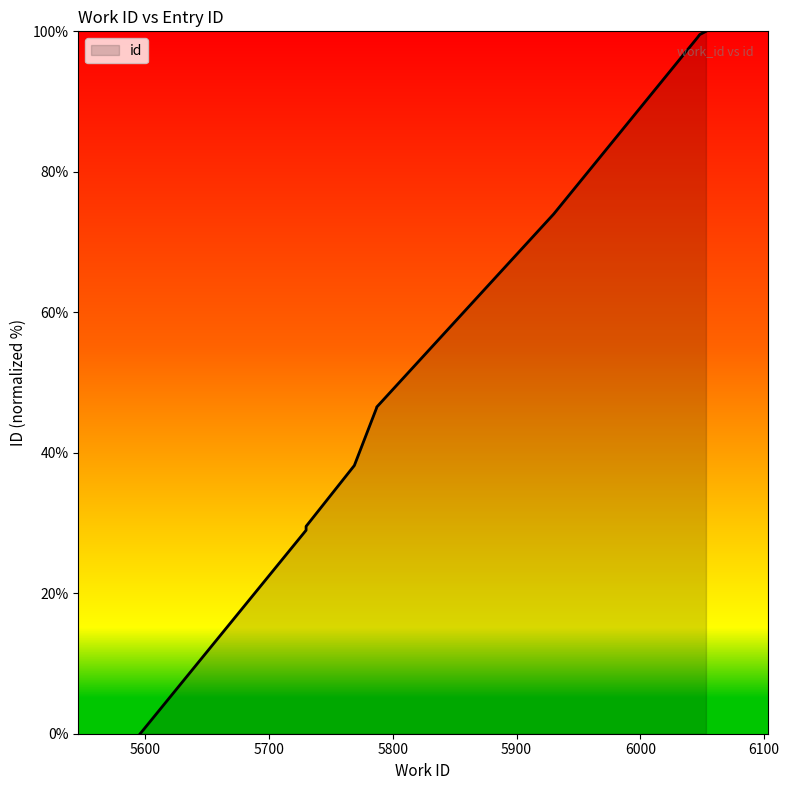

The chart shows a value of 24.4 at 6046. True or false?

False